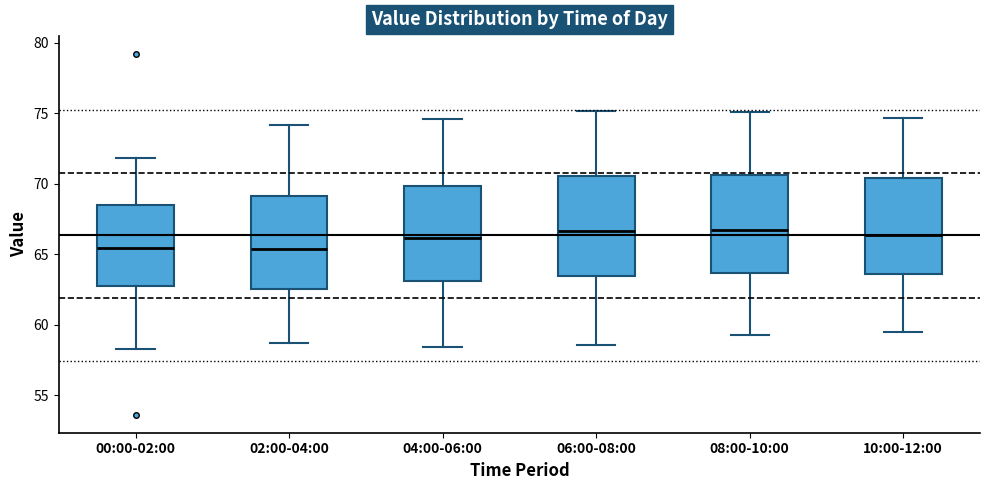

Reading left to right, transcribe this box plot: for each box, give where its median line is, the range the box spans, and where its two whiskers end, as read against the y-axis. The values are not printed on the chart, so give them approximately, as read against the axis.

00:00-02:00: median 65.5, box 63.0 to 68.5, whiskers 58.5 to 72.0
02:00-04:00: median 65.5, box 62.5 to 69.0, whiskers 58.5 to 74.0
04:00-06:00: median 66.0, box 63.0 to 70.0, whiskers 58.5 to 74.5
06:00-08:00: median 66.5, box 63.5 to 70.5, whiskers 58.5 to 75.0
08:00-10:00: median 66.5, box 63.5 to 70.5, whiskers 59.5 to 75.0
10:00-12:00: median 66.5, box 63.5 to 70.5, whiskers 59.5 to 74.5